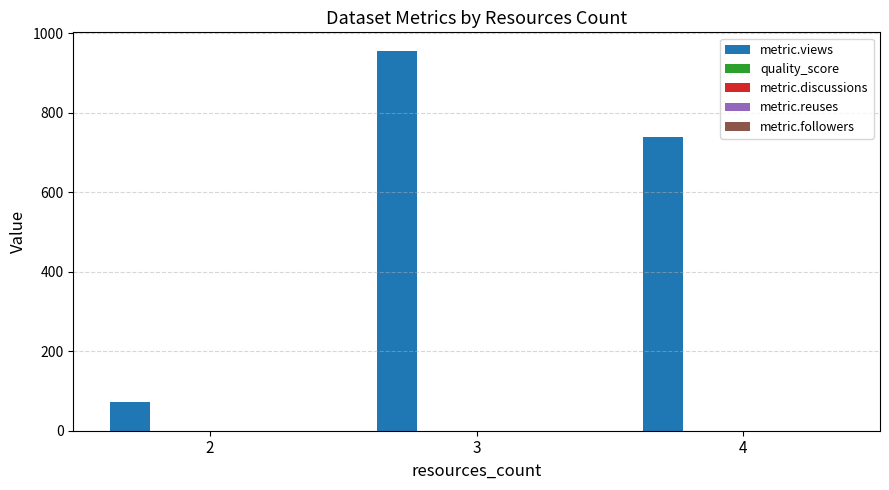

The value of metric.views at 3 is 1337.4. True or false?

False